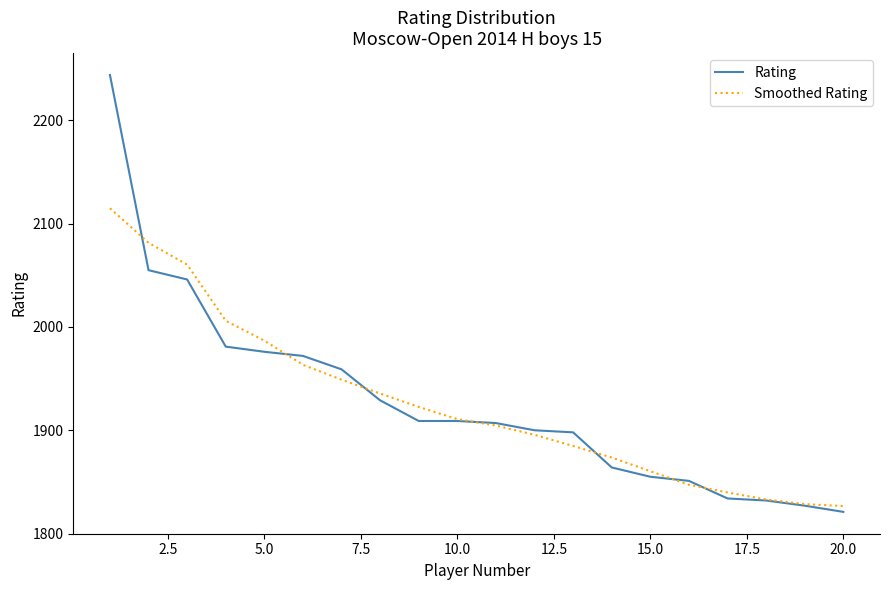

Which series ends up on top after the final intersection of Rating and Smoothed Rating?

Smoothed Rating